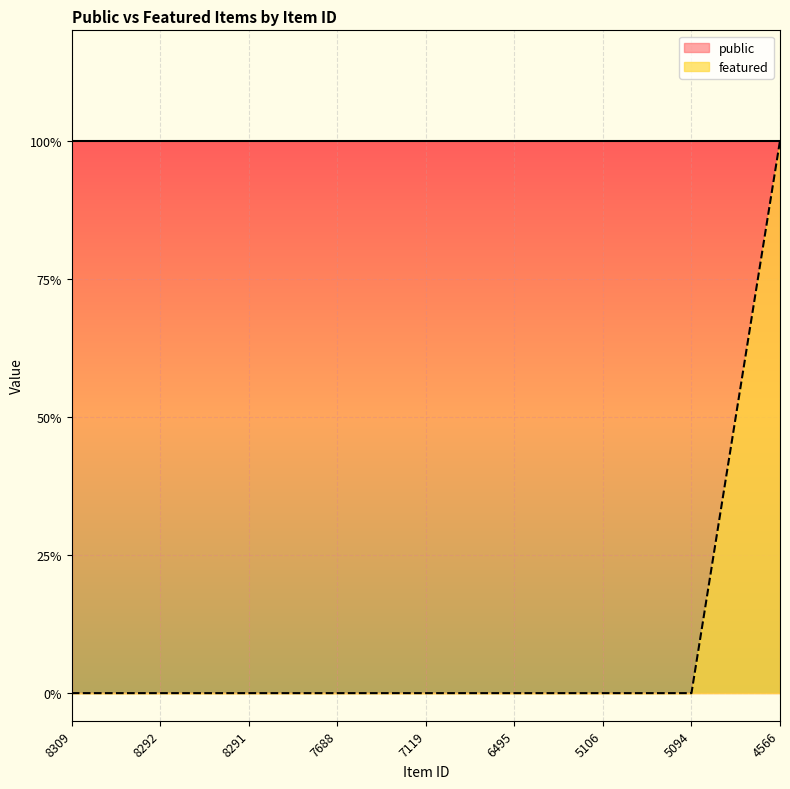

Reading right to left, what are all the values shown in this chart?

1	0	0	0	0	0	0	0	0